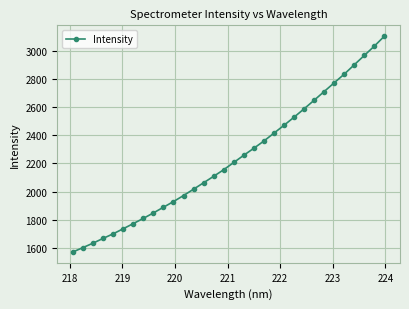

What is the average value?

2237.0